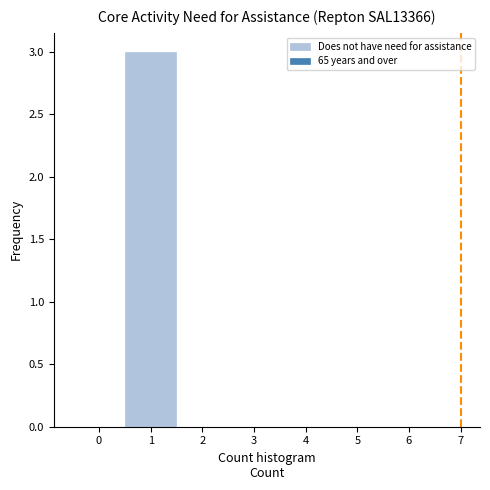

Over which range of the x-axis is the bar tallest?

0.5 to 1.5